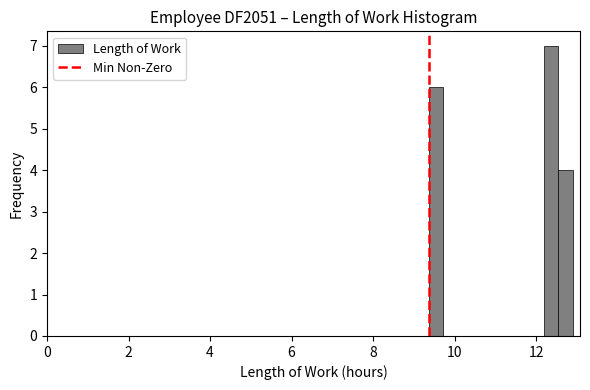

Read against the x-axis, roughly where is the centre of the tallest bar?

12.4